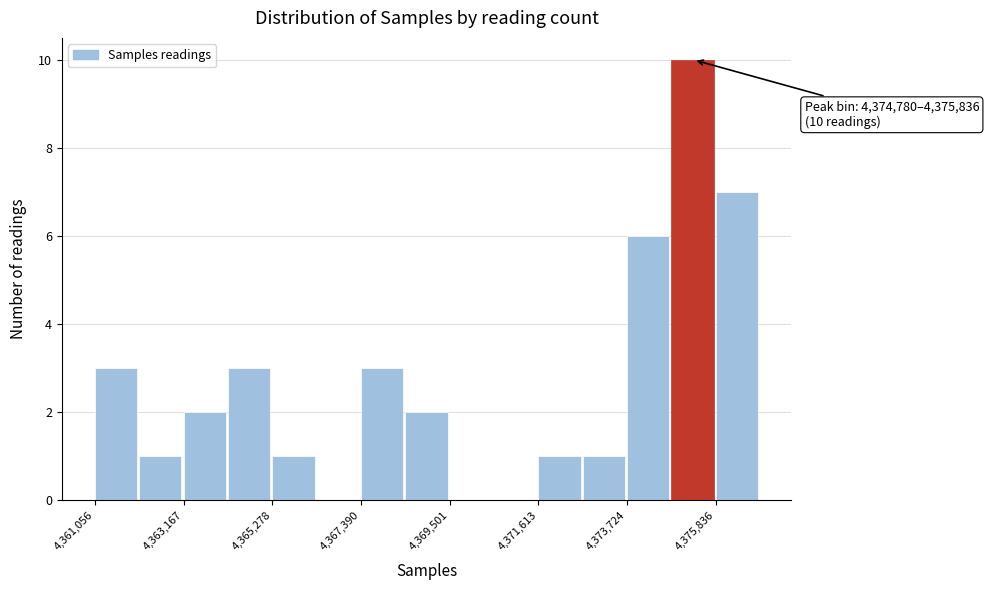

Read against the x-axis, roughly where is the centre of the tallest bar?

4375500